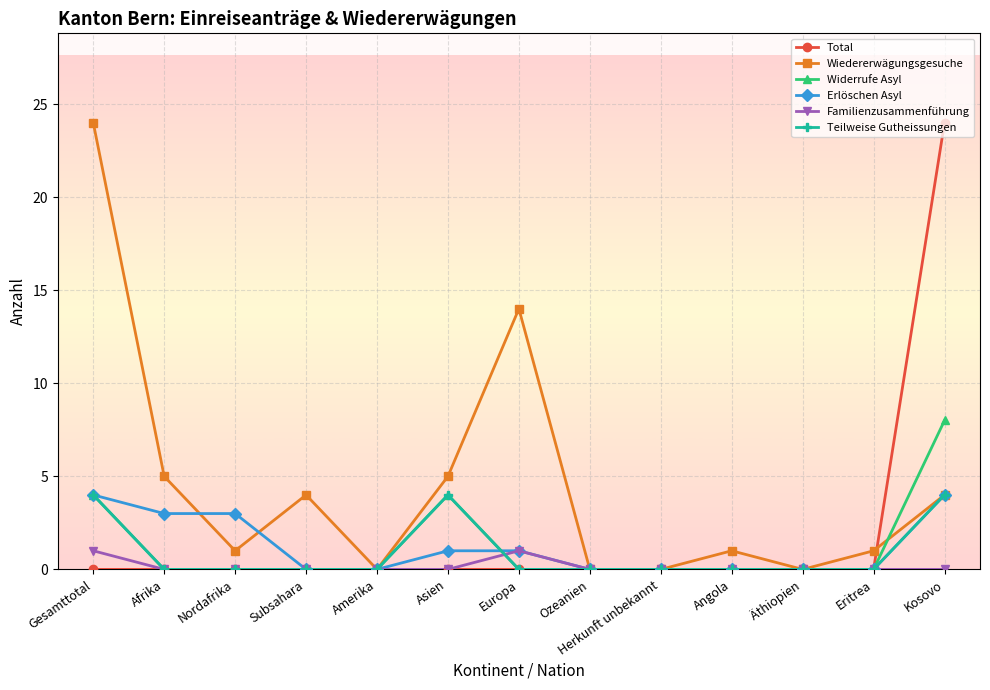

At which category does Wiedererwägungsgesuche reach its first local valley?

Nordafrika